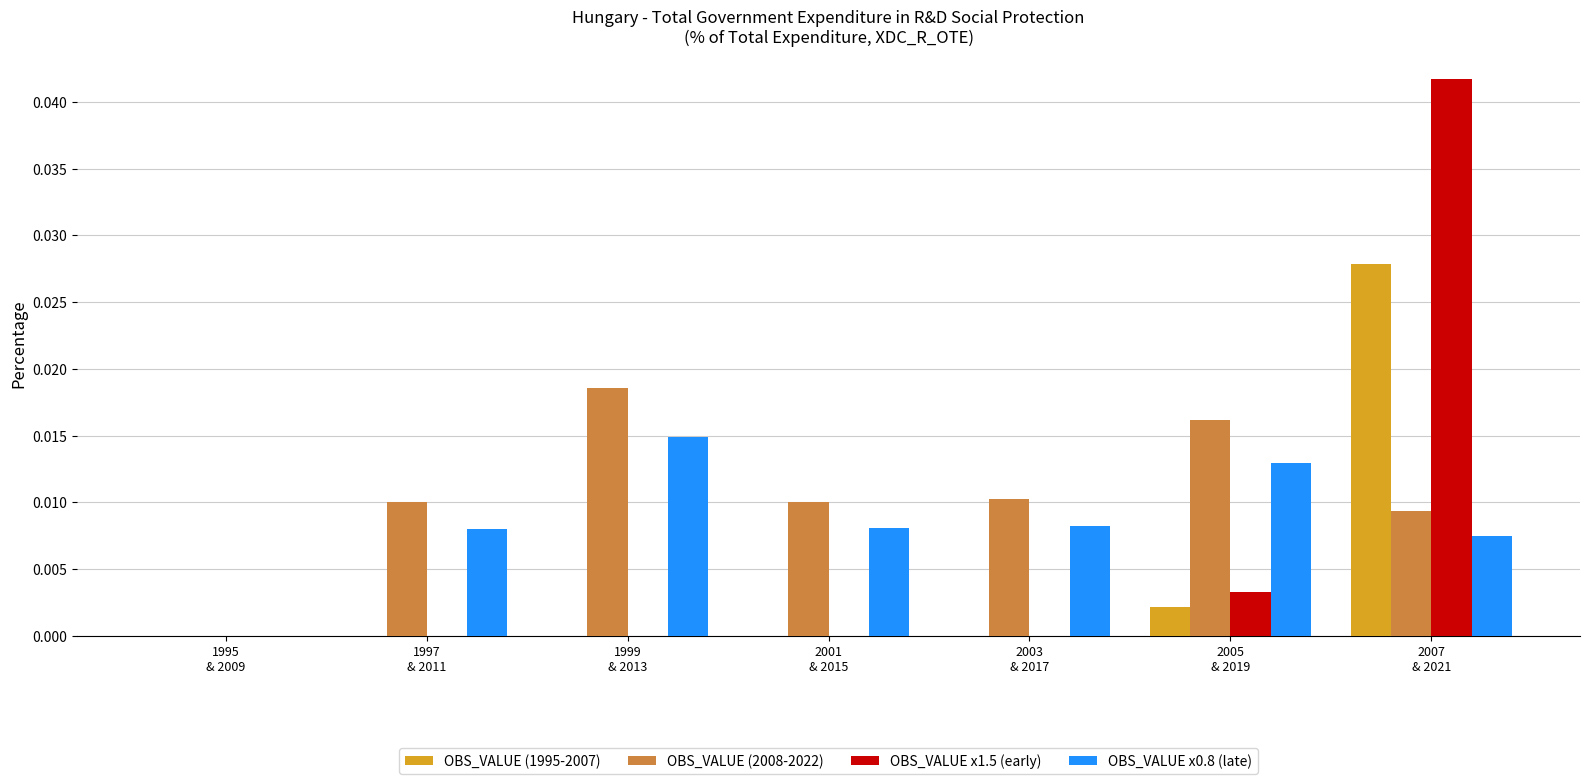

The value of OBS_VALUE x0.8 (late) at 2003
& 2017 is 0.0. True or false?

True